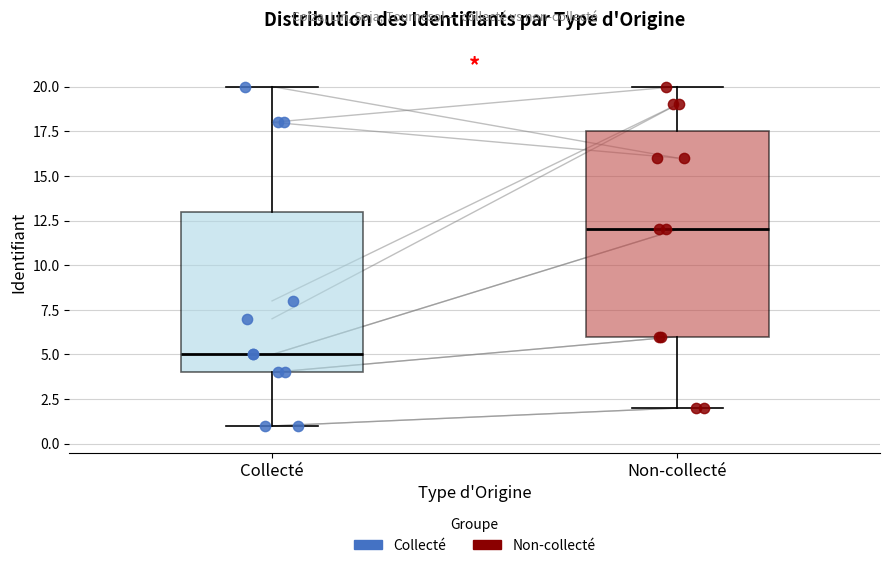

Where is the lower edge of the box for Non-collecté on the y-axis? The values are not printed on the chart, so give them approximately, as read against the axis.

6.0